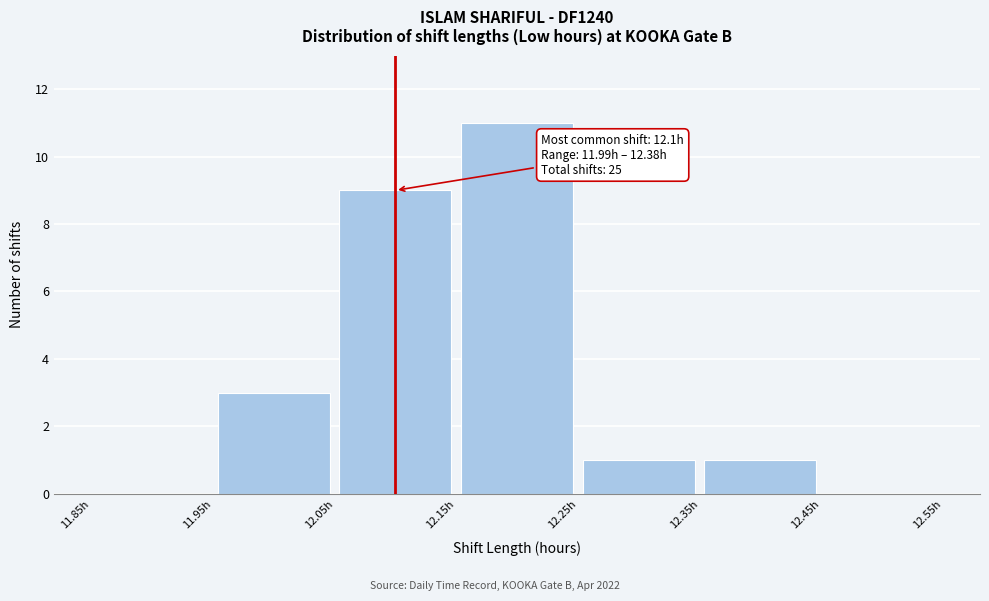

Which range on the x-axis has the tallest bar?

12.15 to 12.25